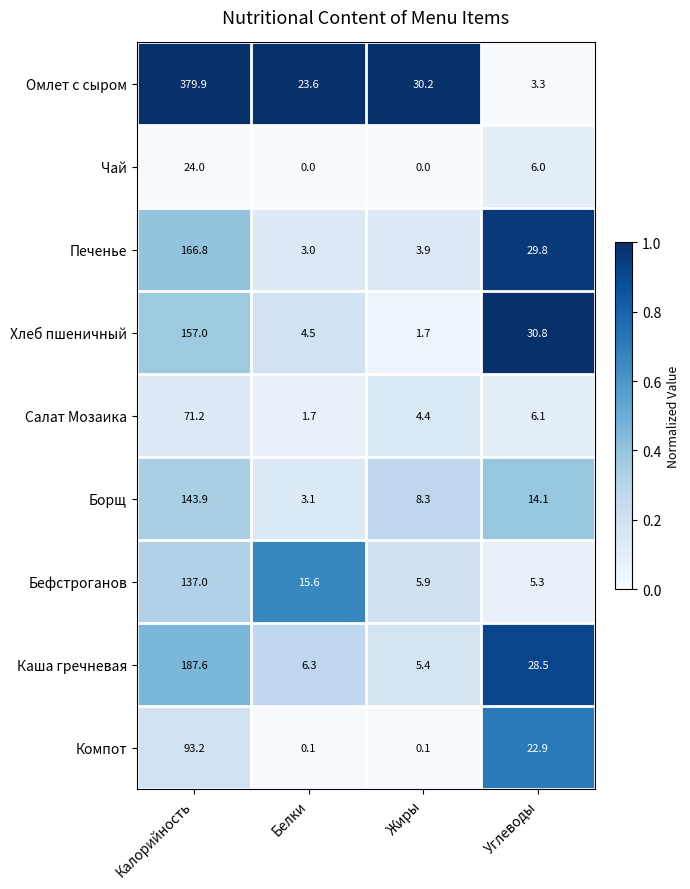

Which series changed the most between Калорийность and Жиры?

Омлет с сыром